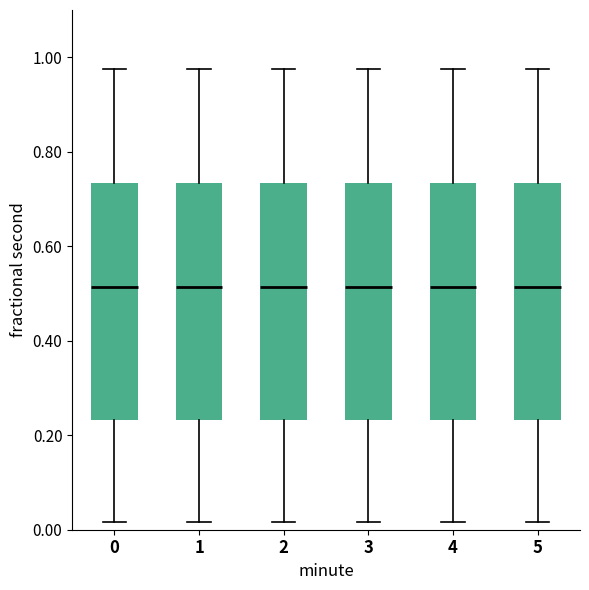

Where does the lower whisker of the box at x = 1 end on the y-axis? The values are not printed on the chart, so give them approximately, as read against the axis.

0.02